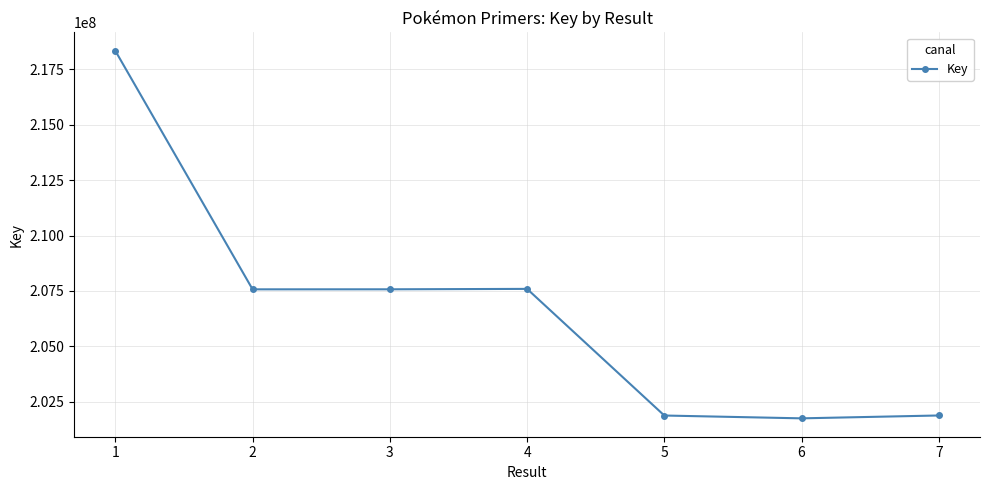

Read the value at 5.

201881472